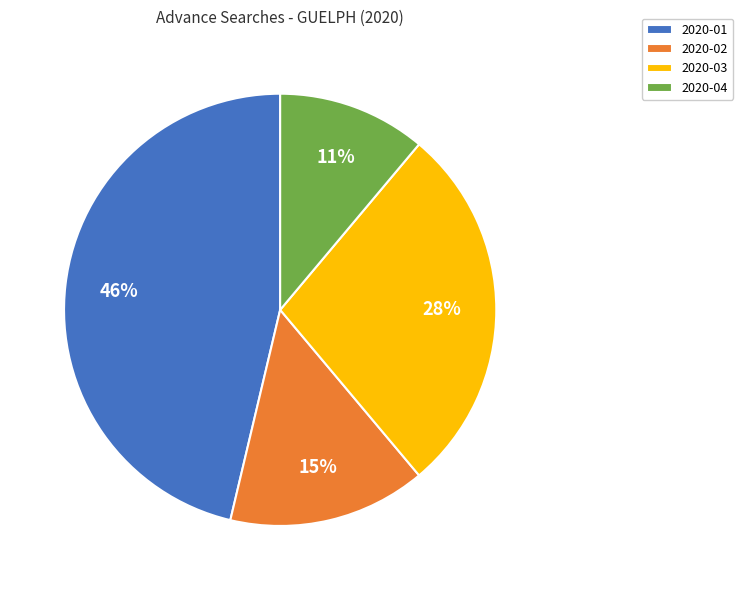

Combined, do 2020-02 and 2020-04 account for over 50%?

No